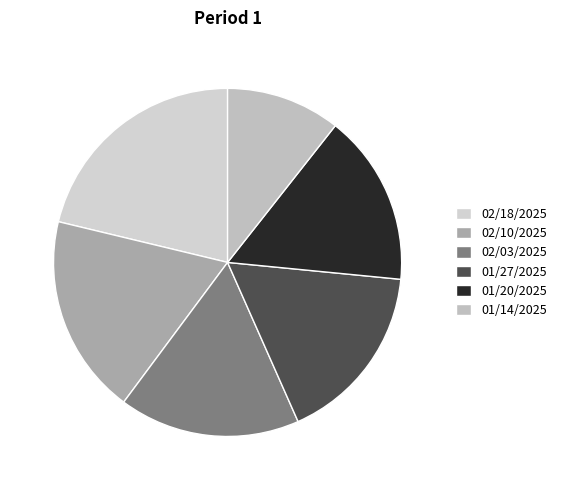

Is there a majority slice in this chart?

No